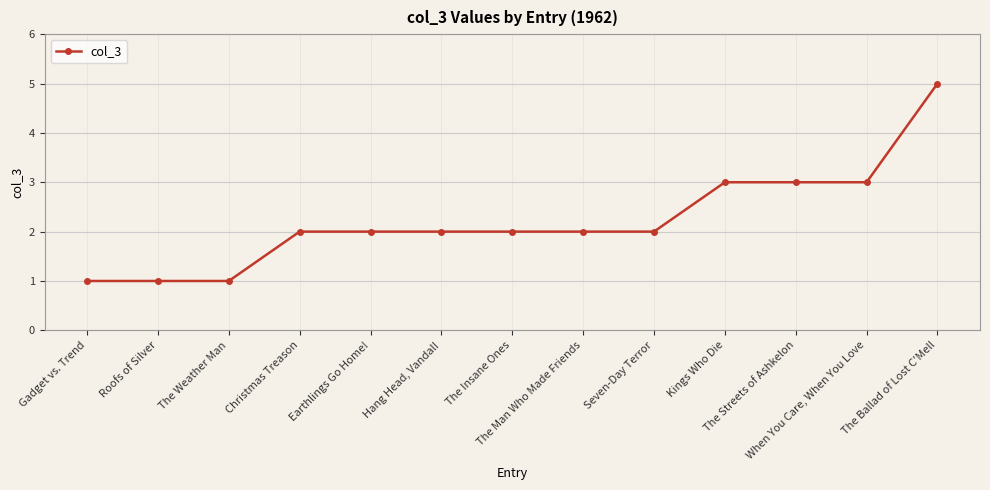

What is the value of the 13th point from the left?

5